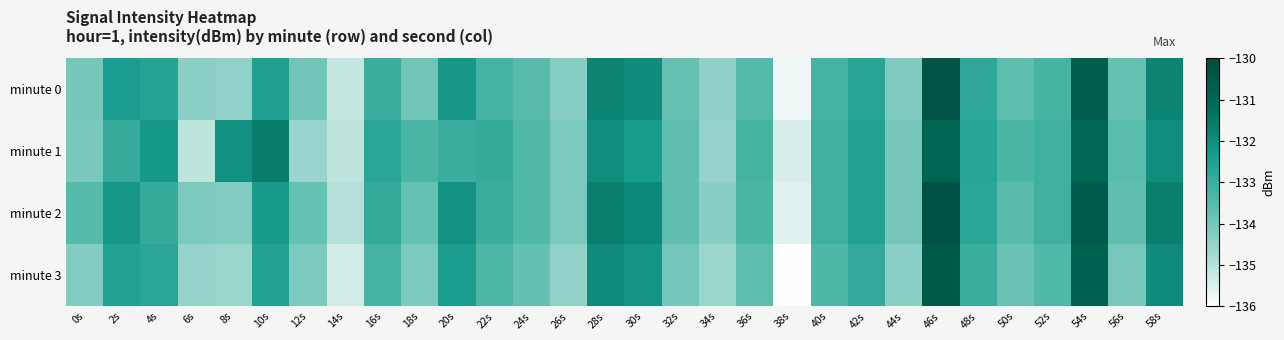

List the series in order of their peak value, highest first.

minute 2, minute 0, minute 3, minute 1